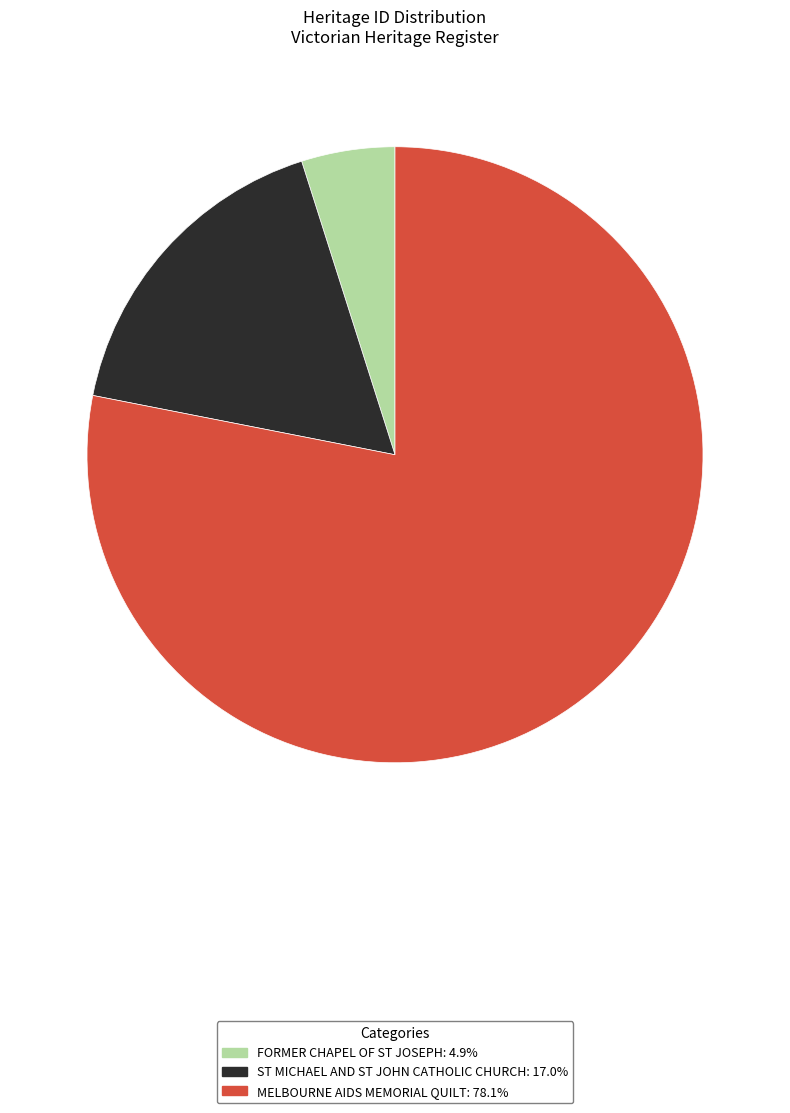

Which category accounts for the majority?

MELBOURNE AIDS MEMORIAL QUILT